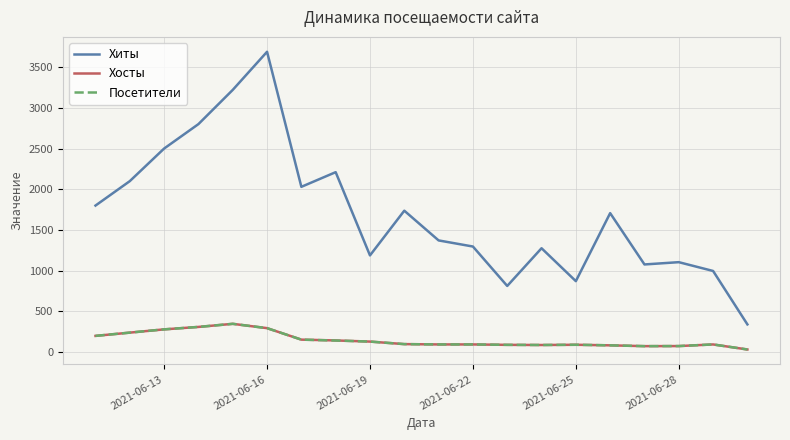

Which series has the largest total across all categories?

Хиты